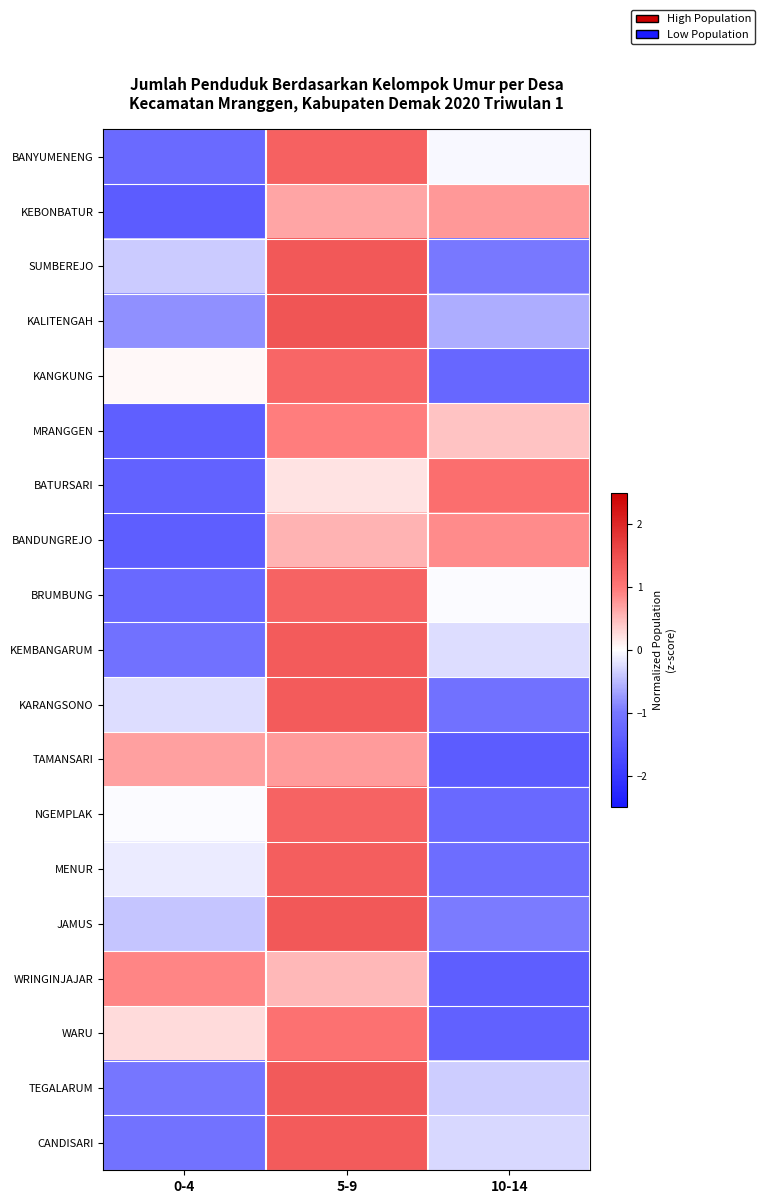

Rank the series at 0-4 from highest to lowest value.

WRINGINJAJAR, TAMANSARI, WARU, KANGKUNG, NGEMPLAK, MENUR, KARANGSONO, SUMBEREJO, JAMUS, KALITENGAH, TEGALARUM, CANDISARI, KEMBANGARUM, BANYUMENENG, BRUMBUNG, BATURSARI, MRANGGEN, BANDUNGREJO, KEBONBATUR